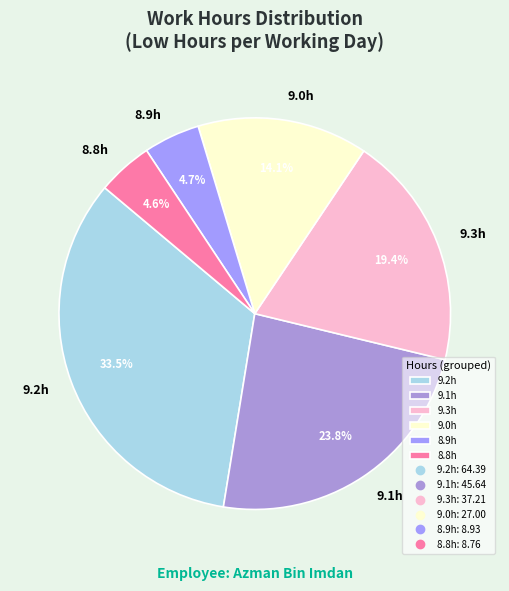

What is the largest slice in the pie chart?

9.2h